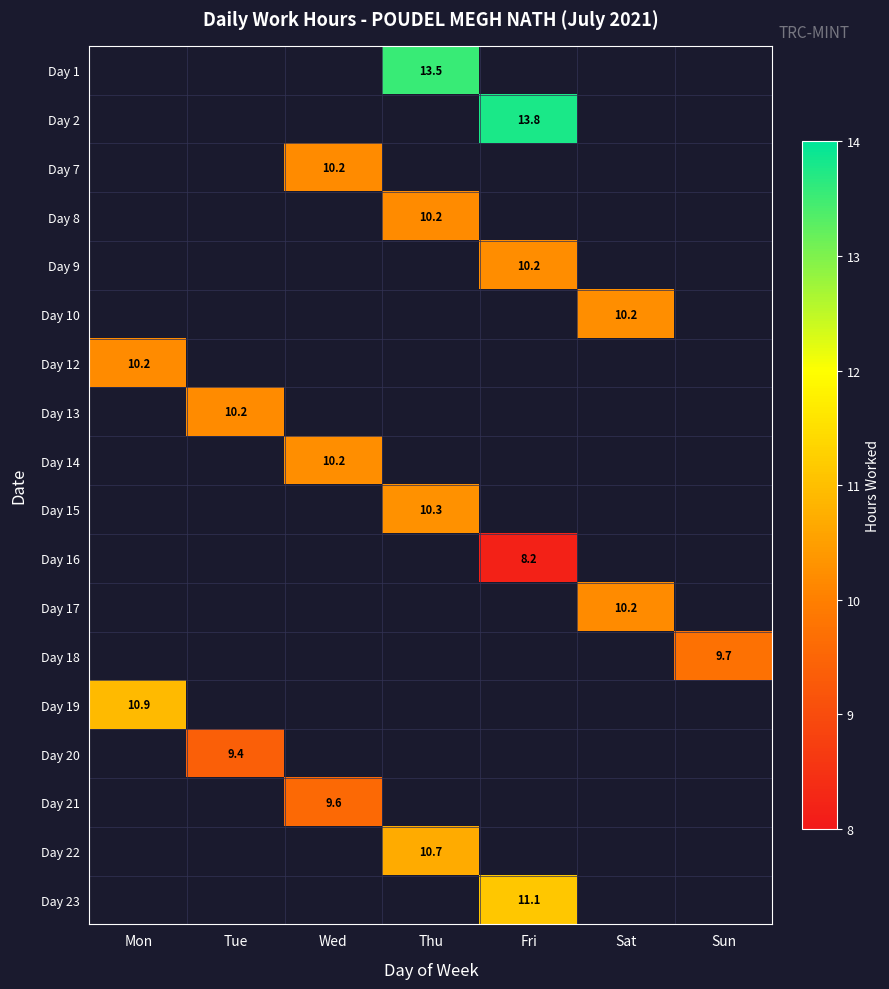

Which category has the lowest value across all series?

Fri